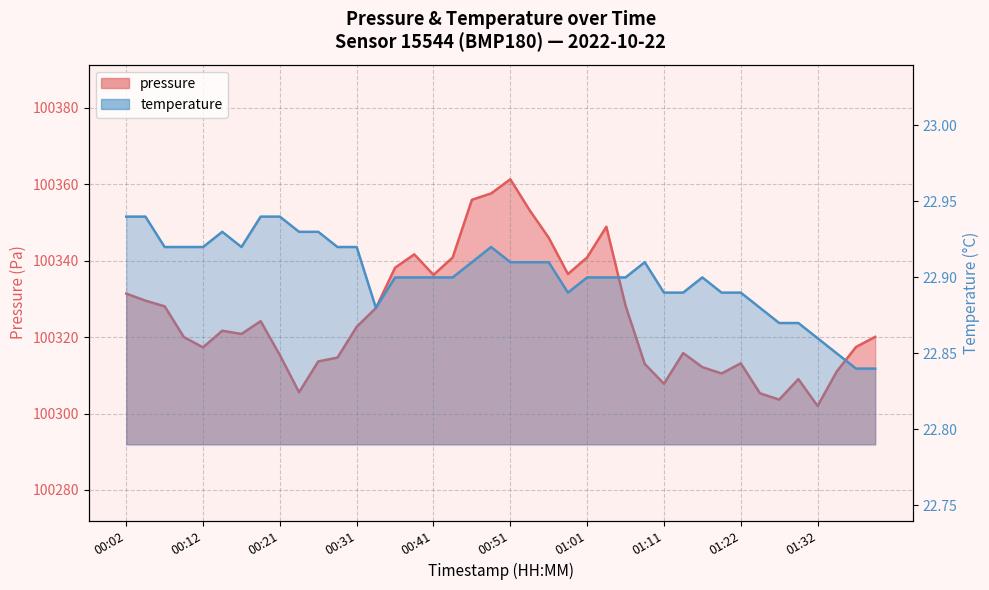

What is the average value of the pressure series?

100325.5